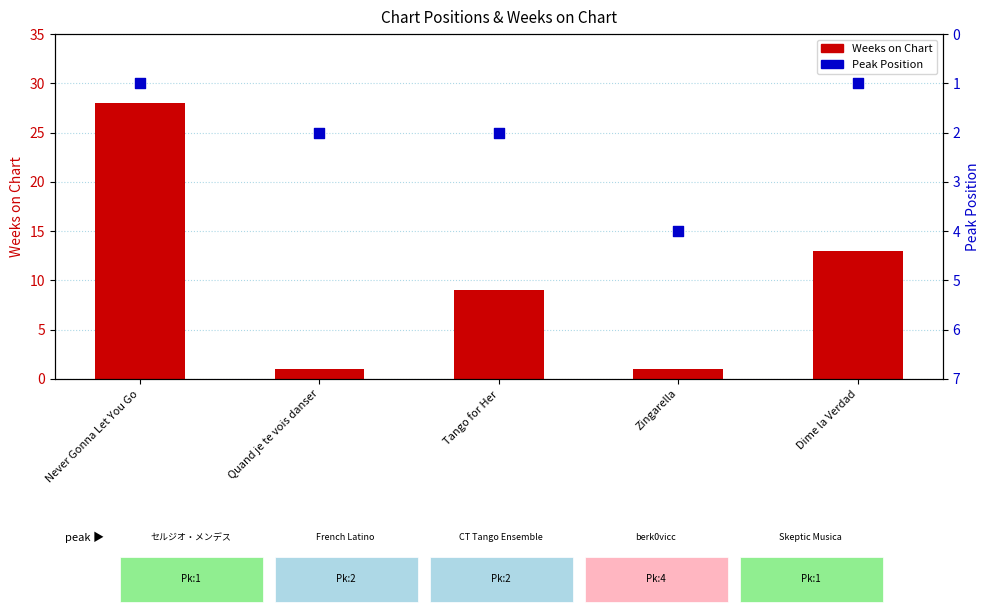

Which series has the largest total across all categories?

Weeks on Chart